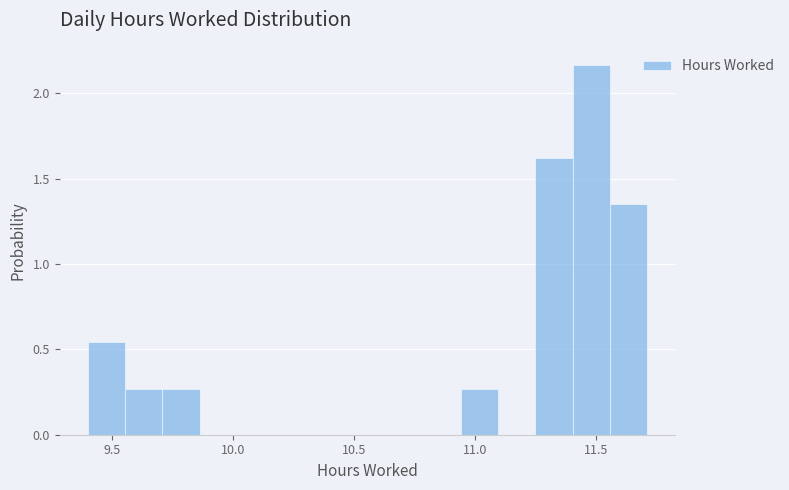

Read against the x-axis, roughly where is the centre of the tallest bar?

11.50